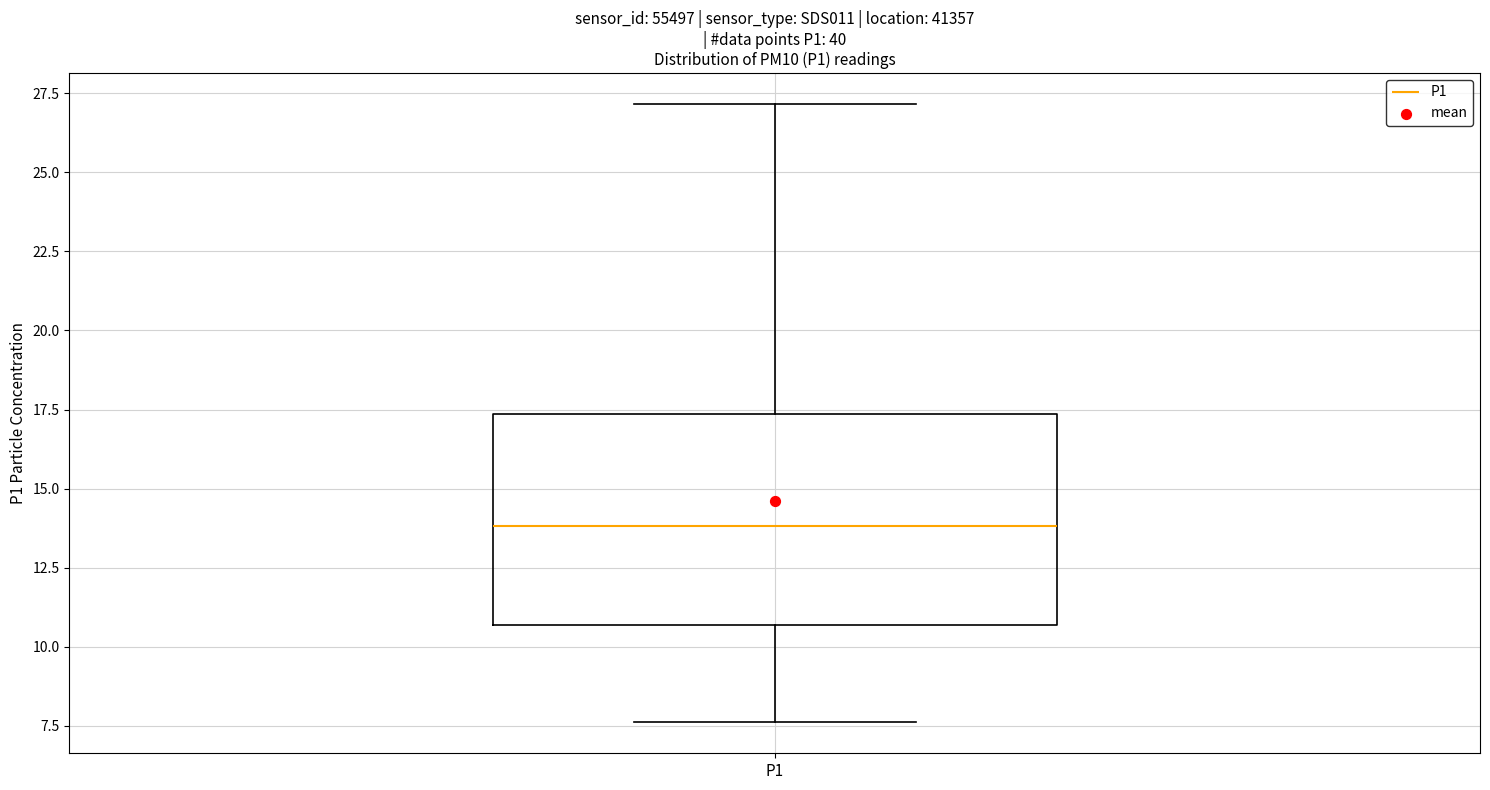

Read this box plot against the y-axis: the position of the median line, the range covered by the box, and the ends of both whiskers. The values are not printed on the chart, so give them approximately, as read against the axis.

median 14.0, box 10.5 to 17.5, whiskers 7.5 to 27.0